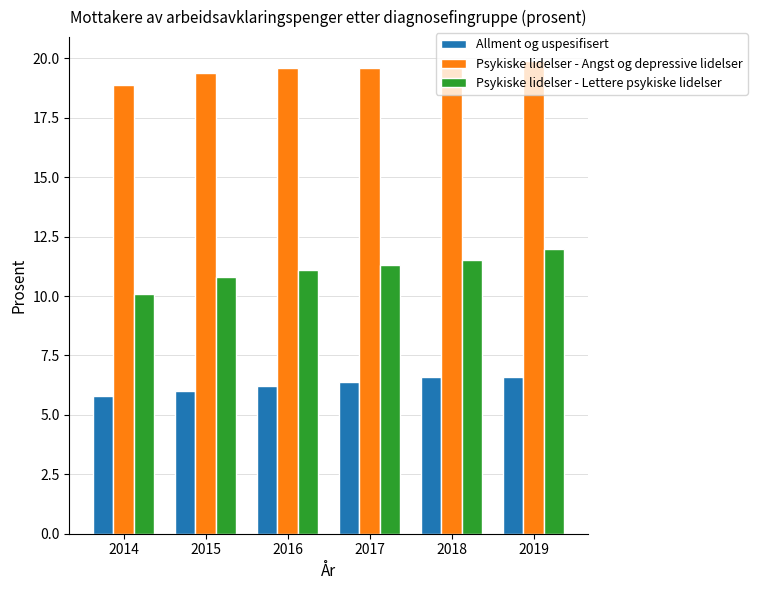

Between 2014 and 2017, which series saw the biggest shift?

Psykiske lidelser - Lettere psykiske lidelser